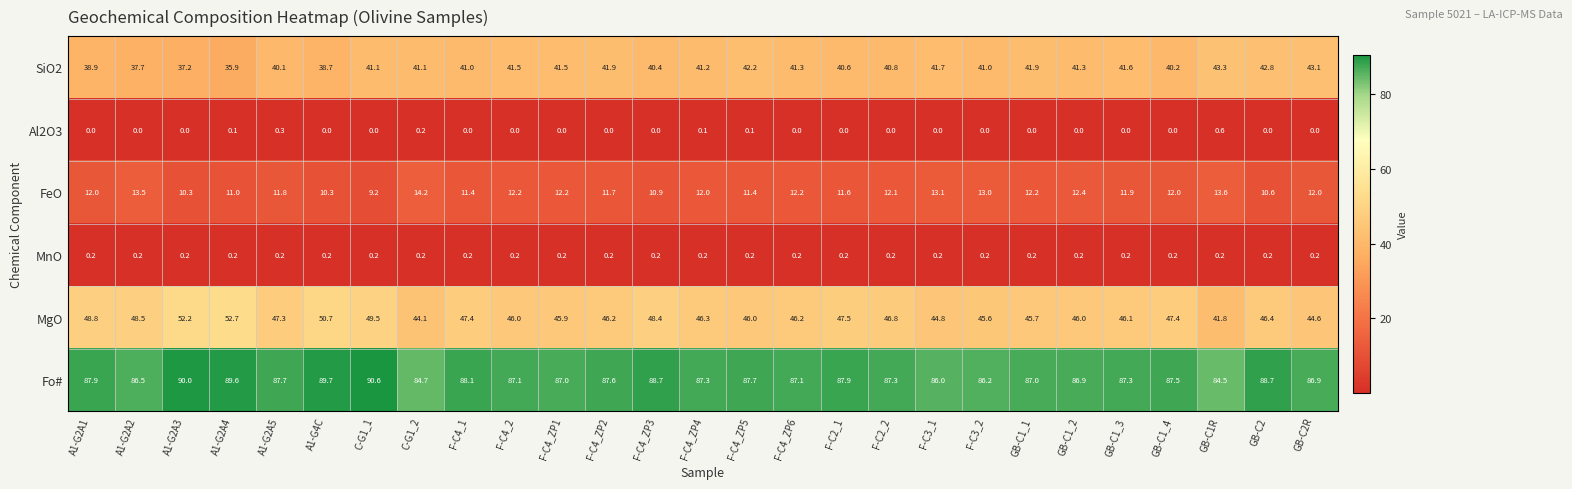

How many categories are shown in the chart?

27